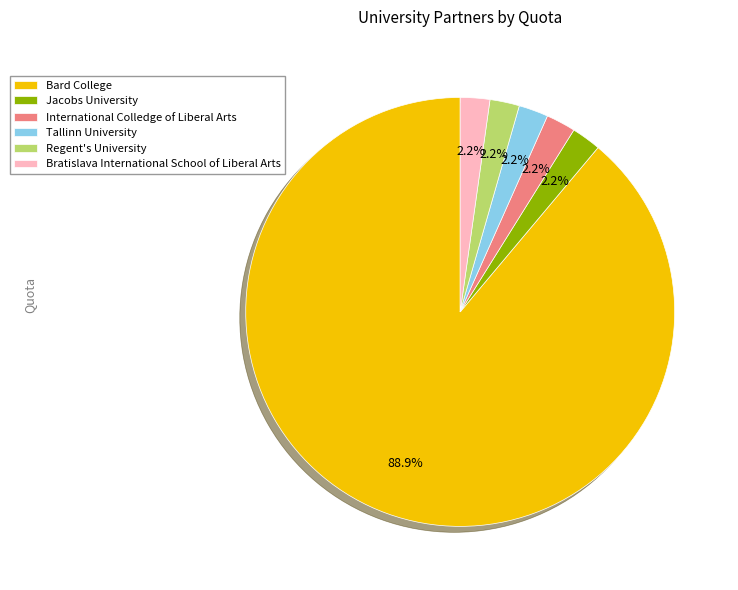

Approximately how many times larger is the value at Tallinn University compared to International Colledge of Liberal Arts?

1.0